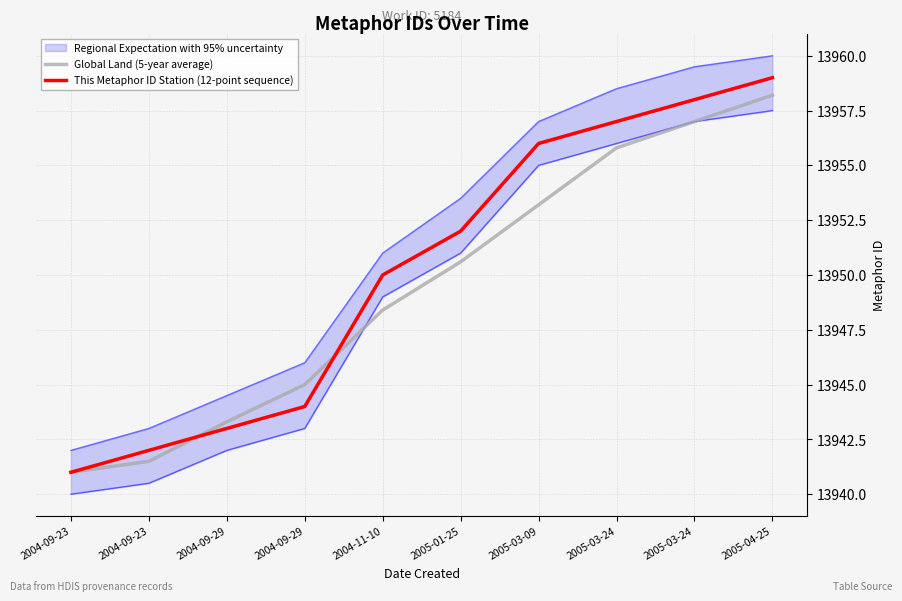

Between which two adjacent categories do Global Land (5-year average) and This Metaphor ID Station (12-point sequence) first intersect?

2004-09-23 and 2004-09-29